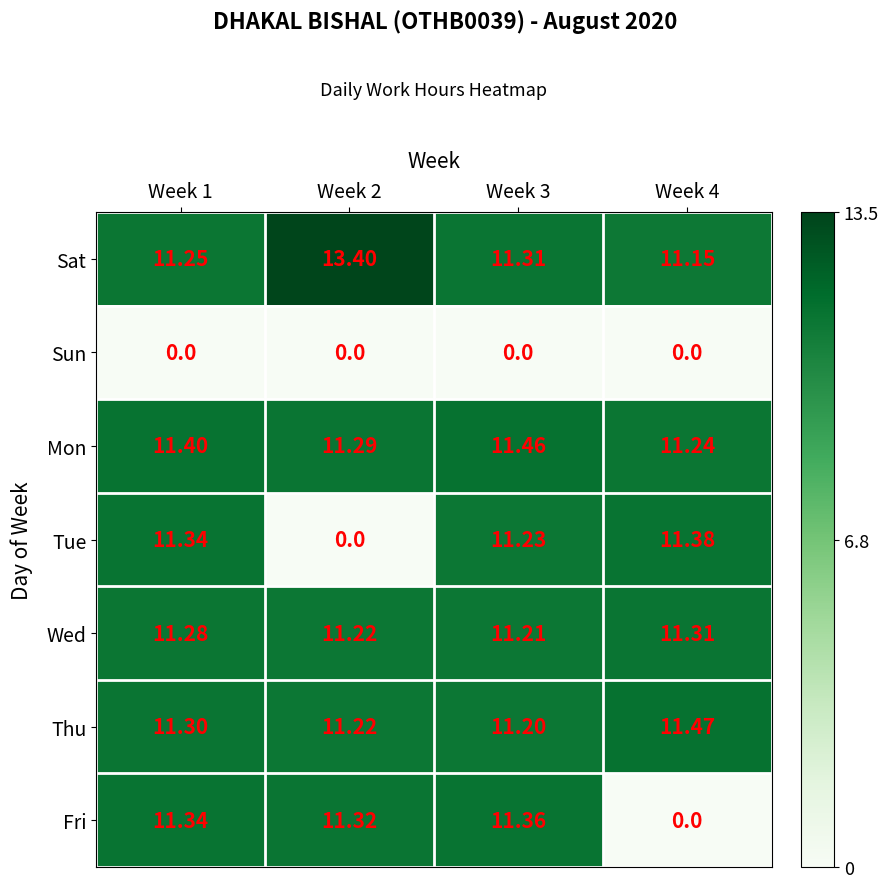

List the series in order of their peak value, highest first.

Sat, Thu, Mon, Tue, Fri, Wed, Sun